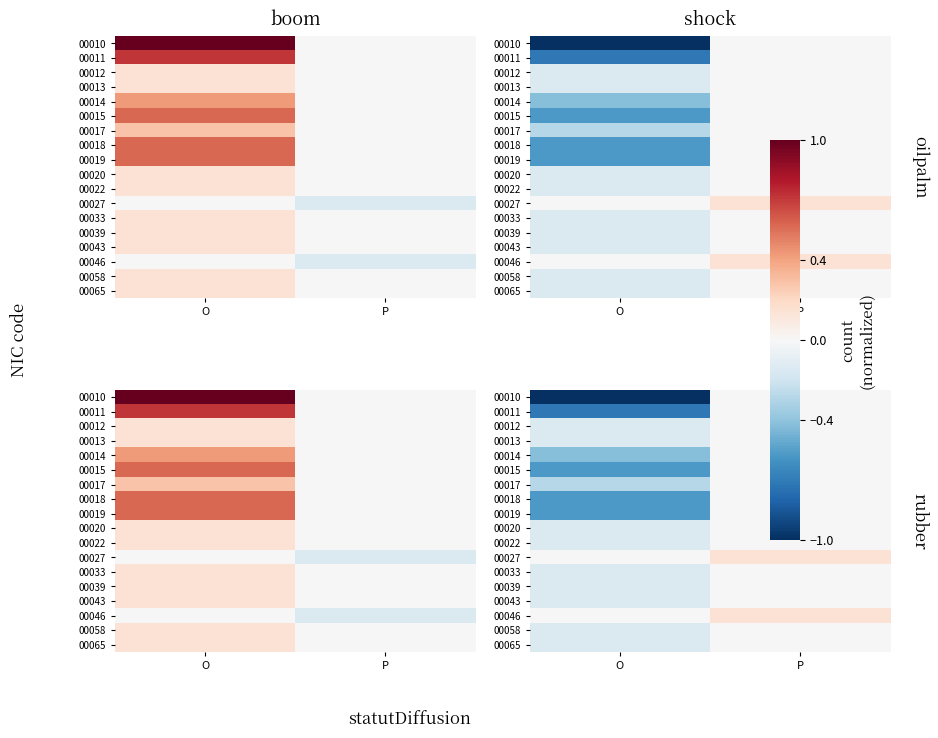

At which label is 00046 closest to 0?

O